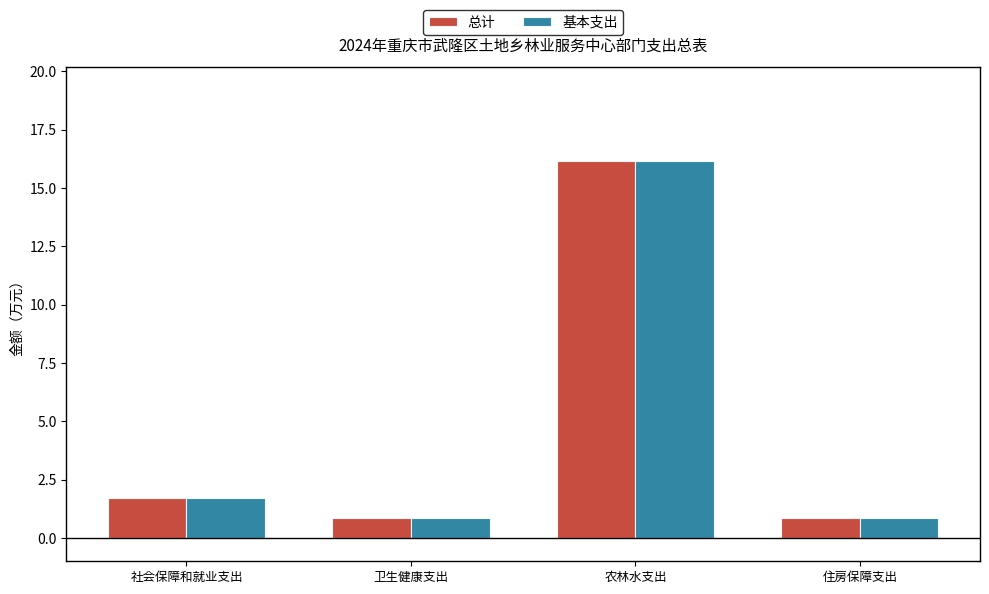

What is the minimum value shown in the chart?

0.9